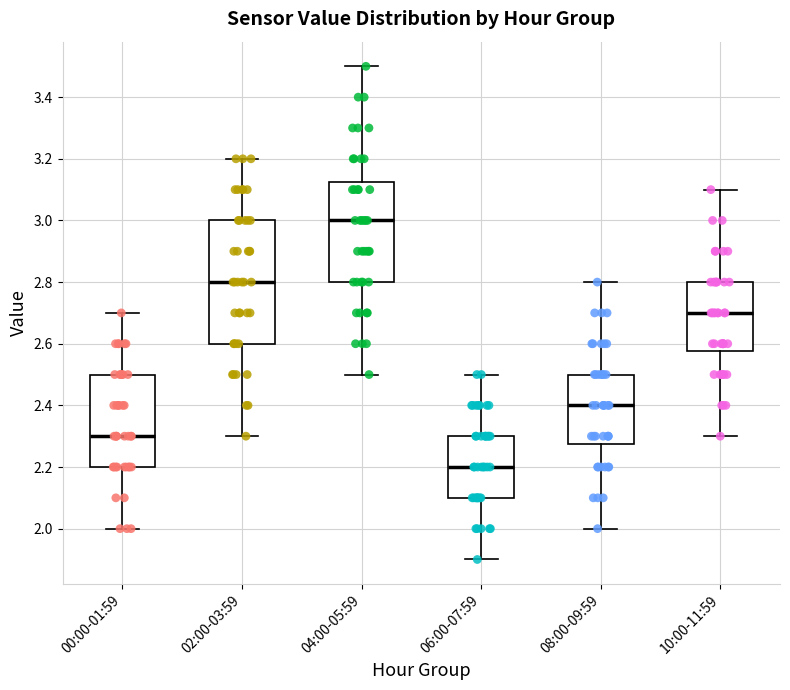

Where does the lower whisker of the box for 00:00-01:59 end on the y-axis? The values are not printed on the chart, so give them approximately, as read against the axis.

2.00